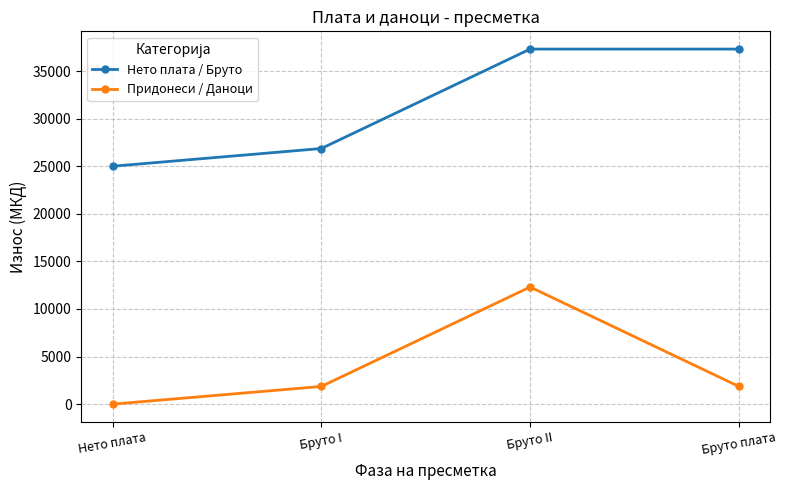

How many values in Придонеси / Даноци are above zero?

3